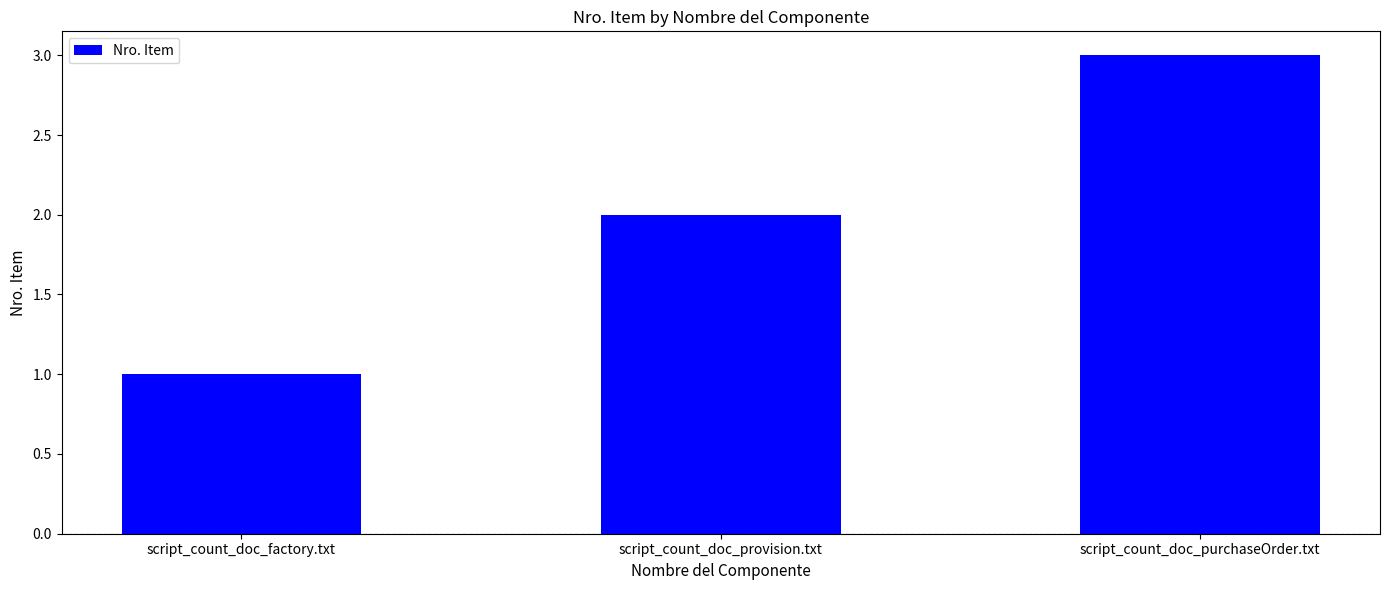

How many distinct data groups are displayed?

1